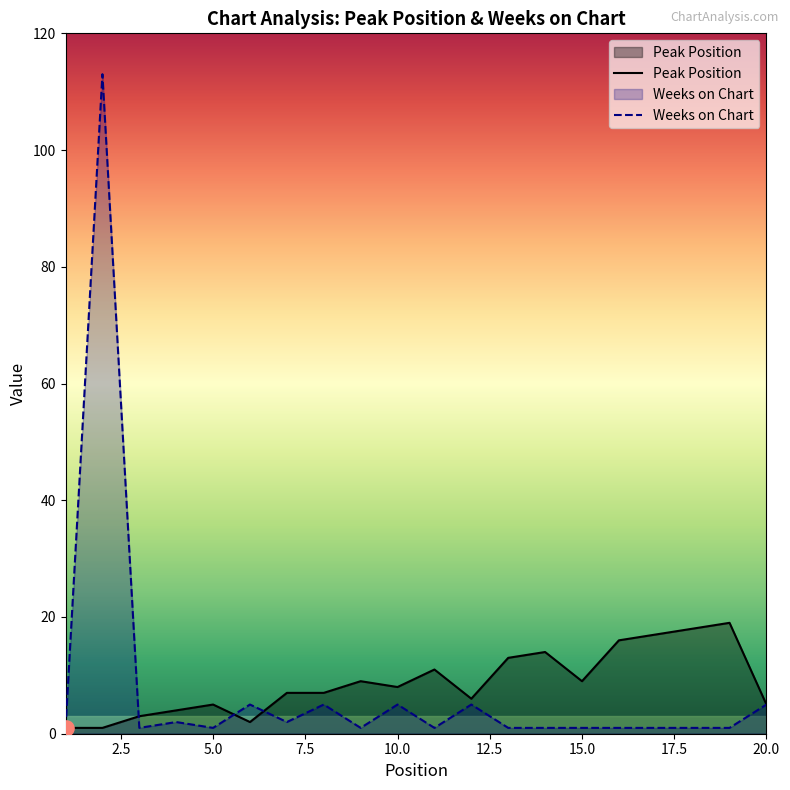

Which series reaches the minimum Y coordinate?

Peak Position